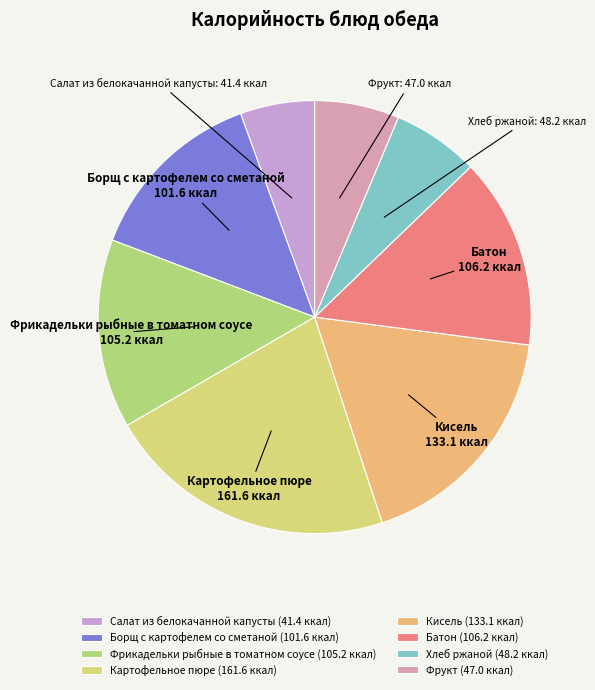

Count the number of slices in the pie.

8